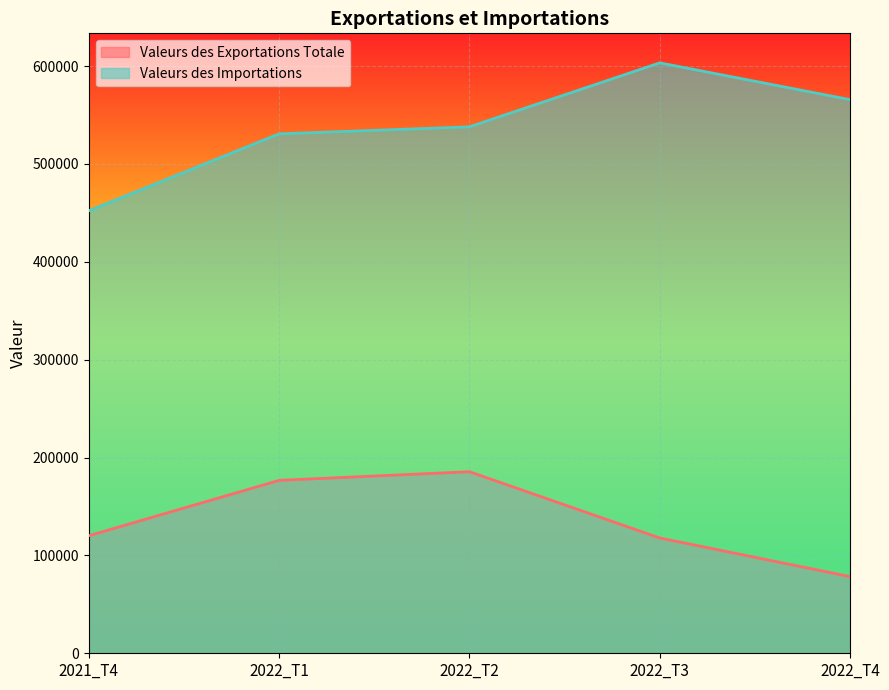

What is the difference between the maximum and minimum values in the Valeurs des Importations series?

151164.2